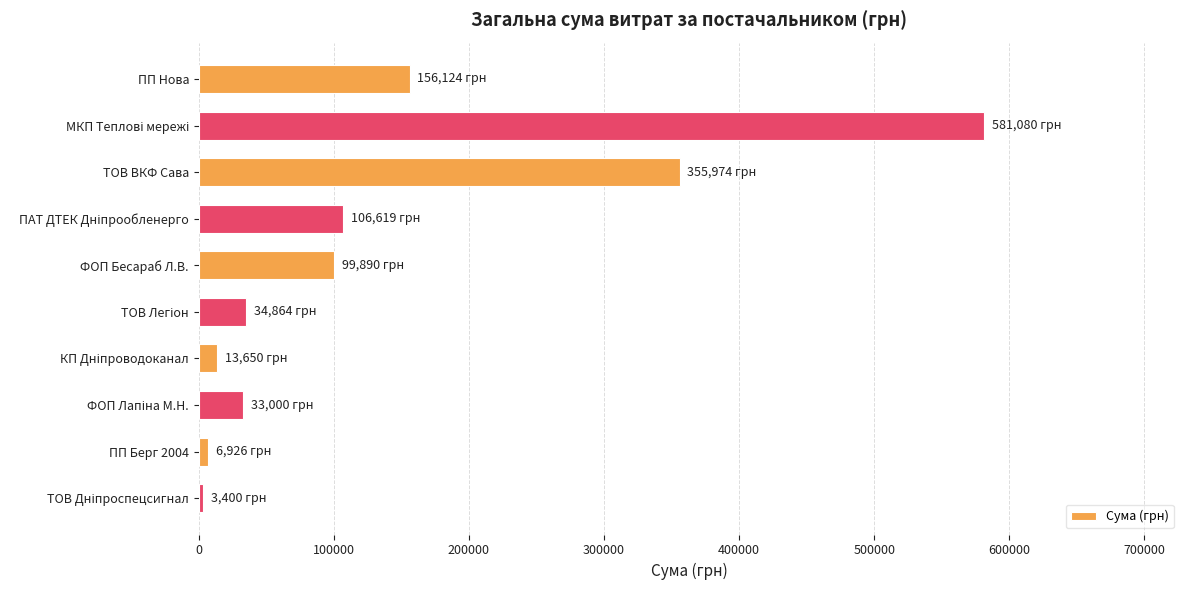

At which label is the value closest to 292239?

ТОВ ВКФ Сава